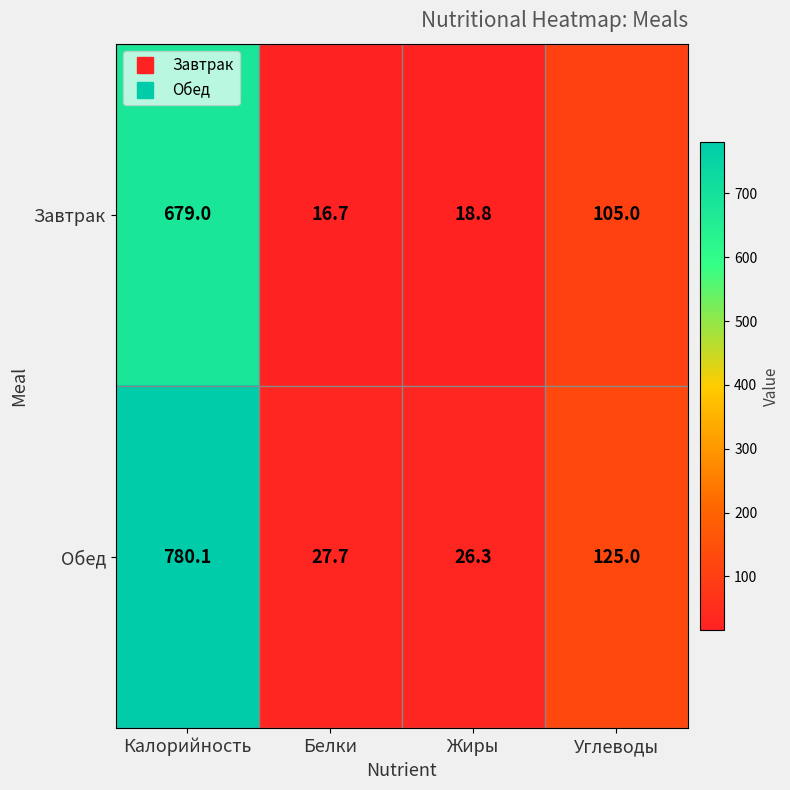

At which category does the chart reach its minimum across all series?

Белки